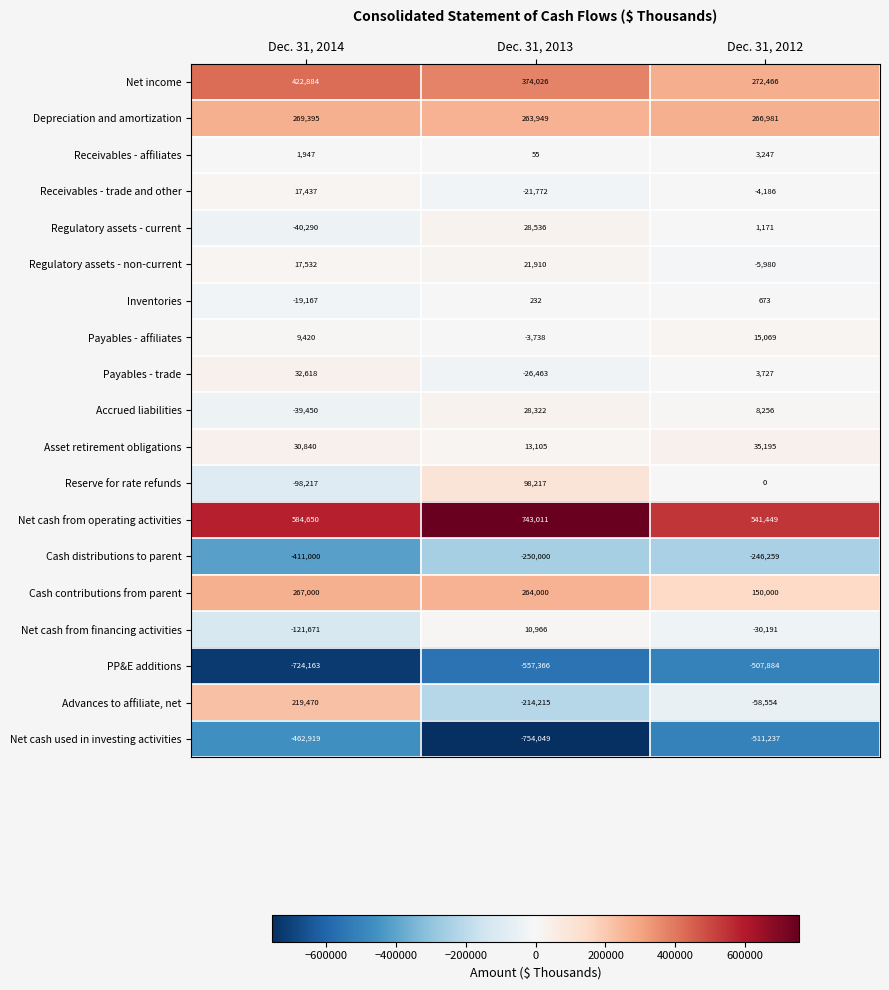

Between Dec. 31, 2014 and Dec. 31, 2013, which series saw the biggest shift?

Advances to affiliate, net